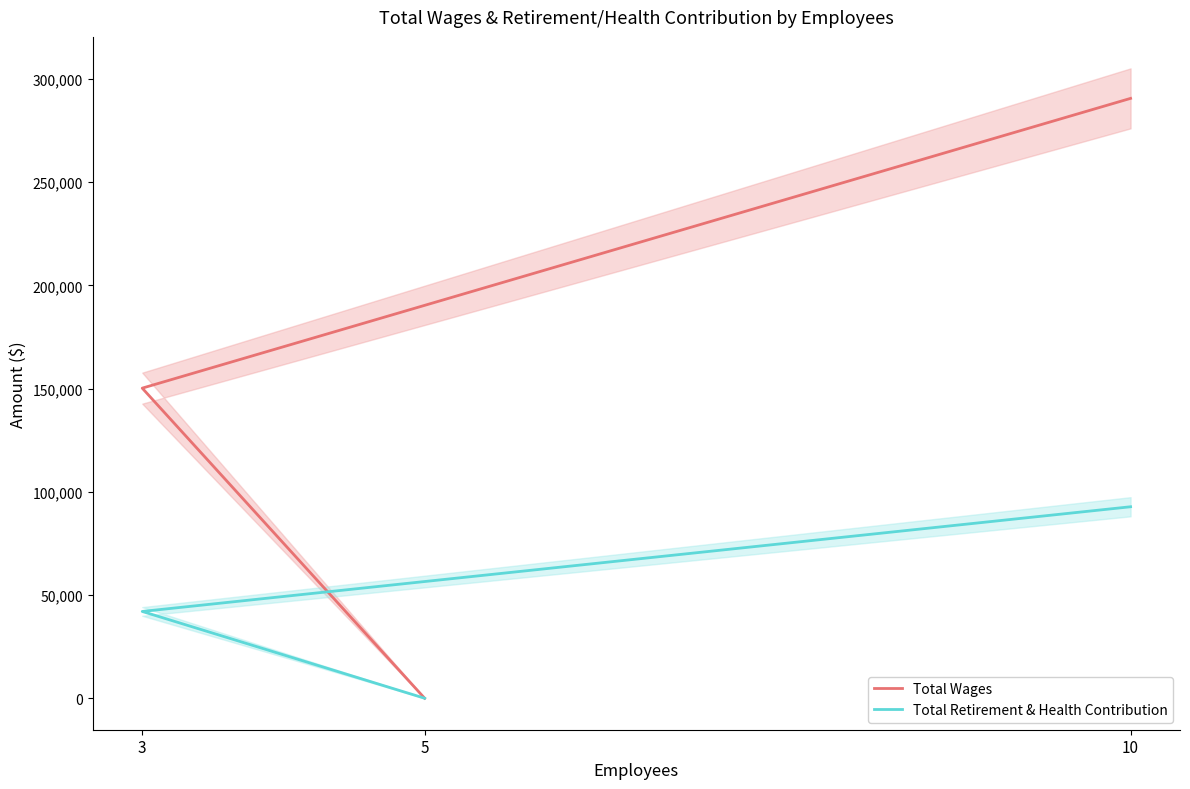

At which category does the chart reach its minimum across all series?

5